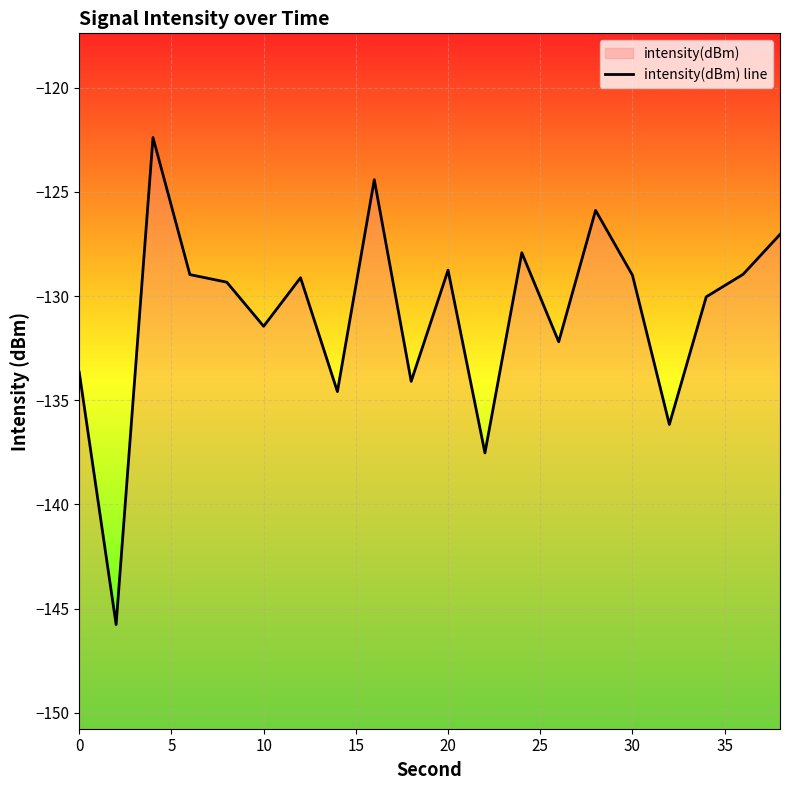

What is the minimum value shown in the chart?

-145.8